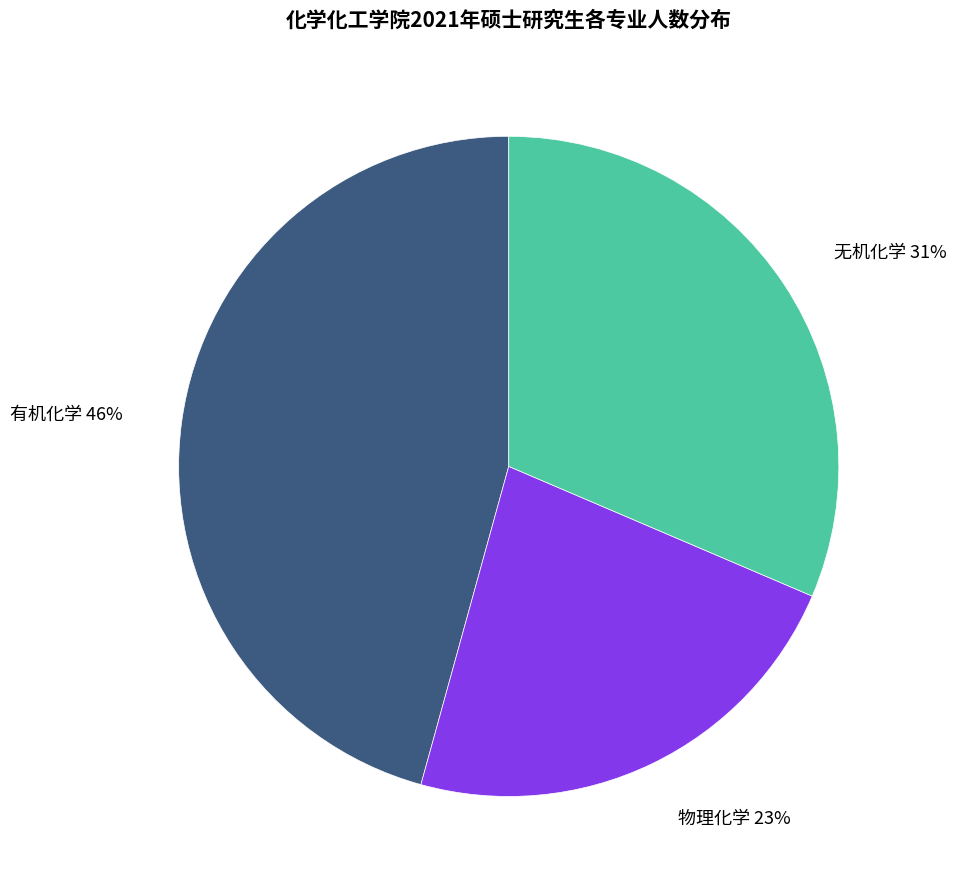

To the nearest percent, what portion does 有机化学 represent?

46%